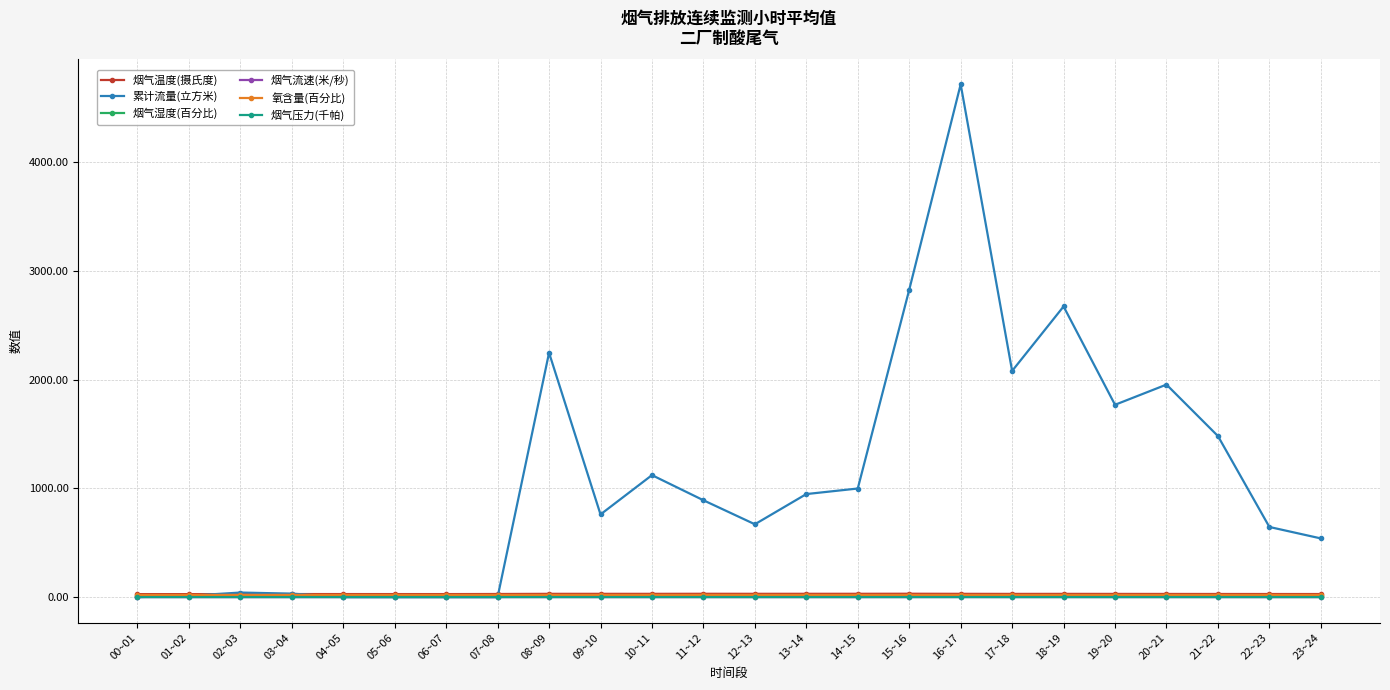

Which series changed the most between 11~12 and 18~19?

累计流量(立方米)